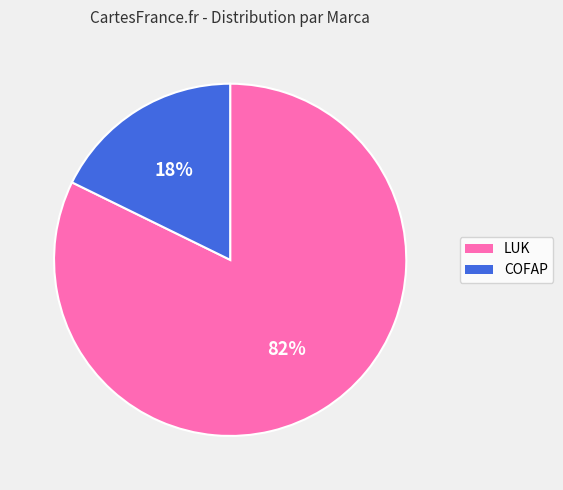

The COFAP slice represents 26% of the pie. True or false?

False